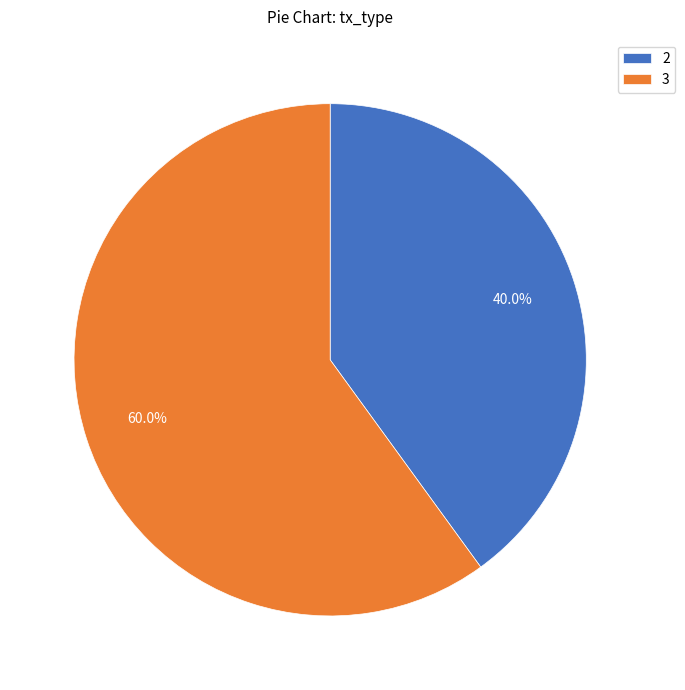

What is the ratio of the value at 2 to the value at 3?

0.7